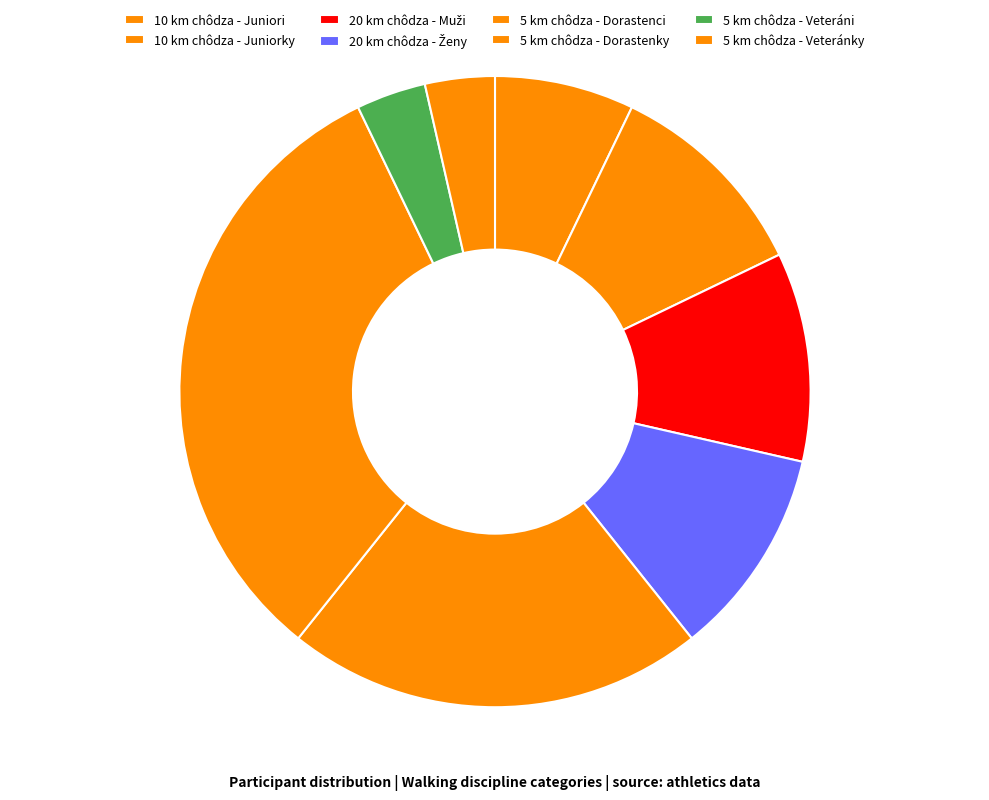

How many segments does this pie chart have?

8